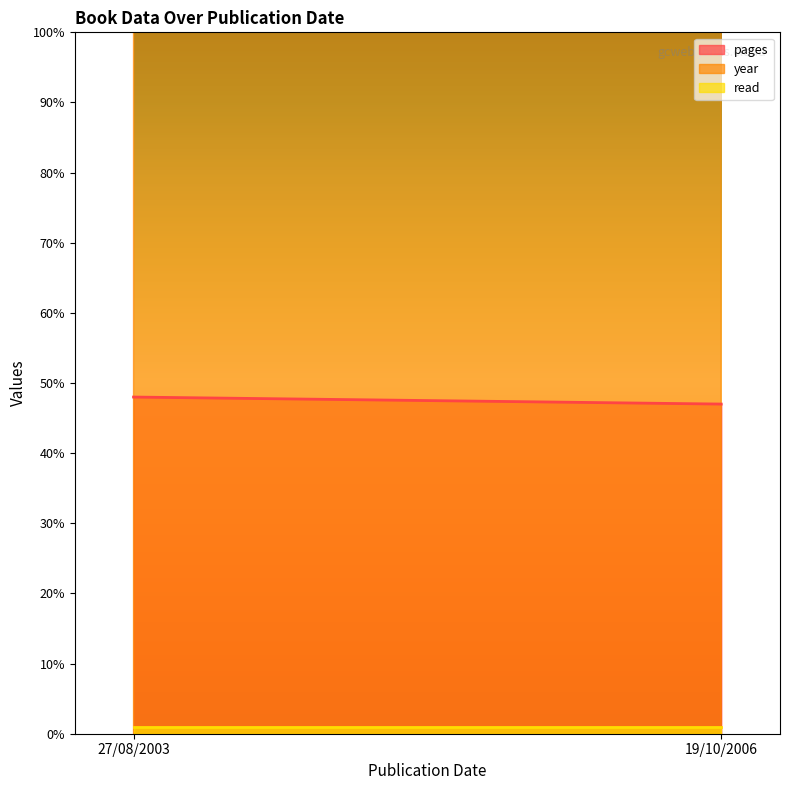

Rank the series at 19/10/2006 from highest to lowest value.

year, pages, read